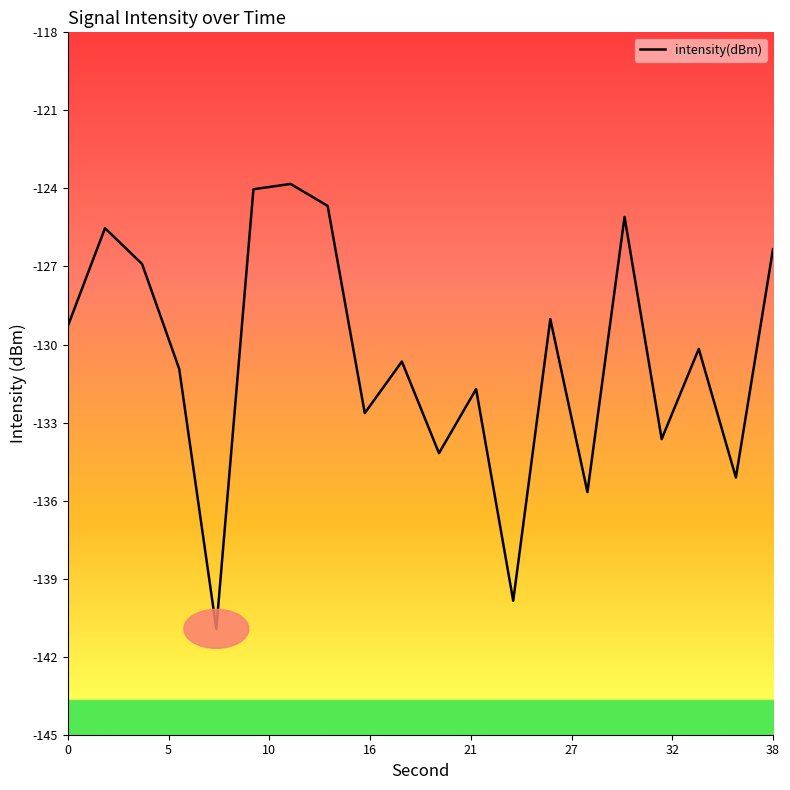

What is the difference between the maximum and minimum values?

17.1